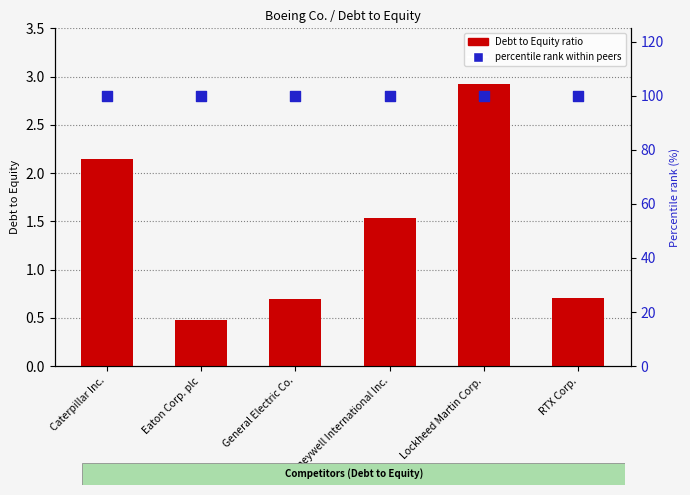

Which series has the widest spread of Y values?

Debt to Equity ratio